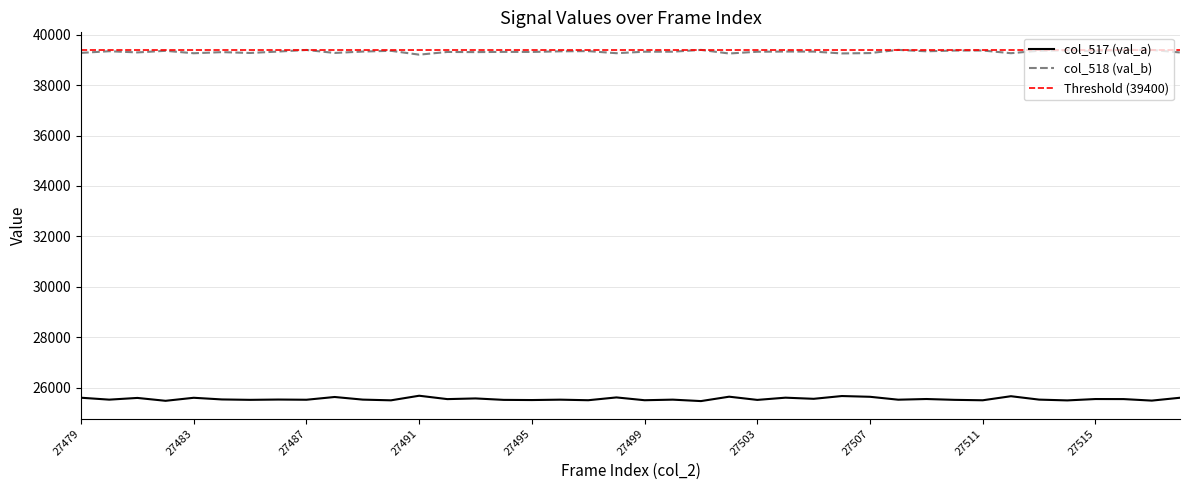

The col_517 (val_a) series shows 25646 at 27507. True or false?

True